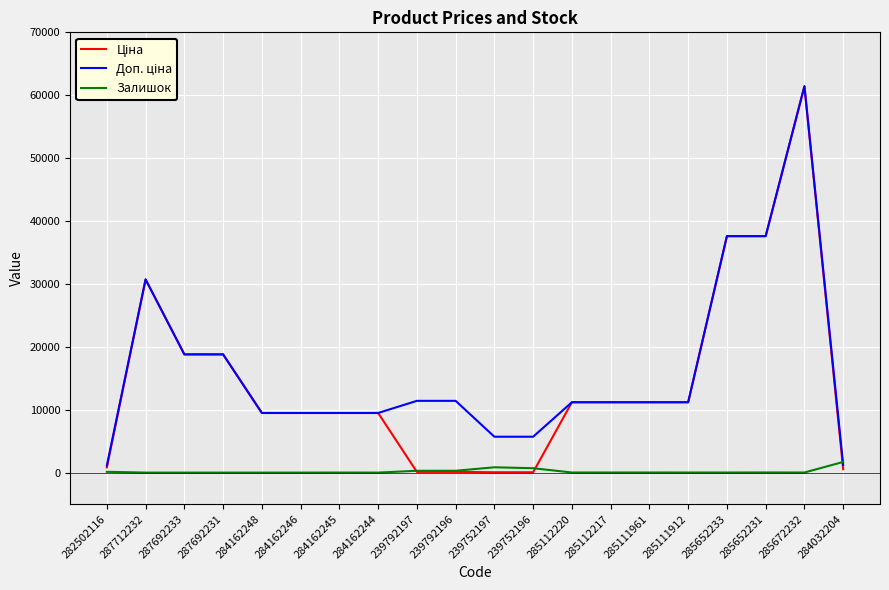

The Залишок series shows 289.0 at 239792197. True or false?

True